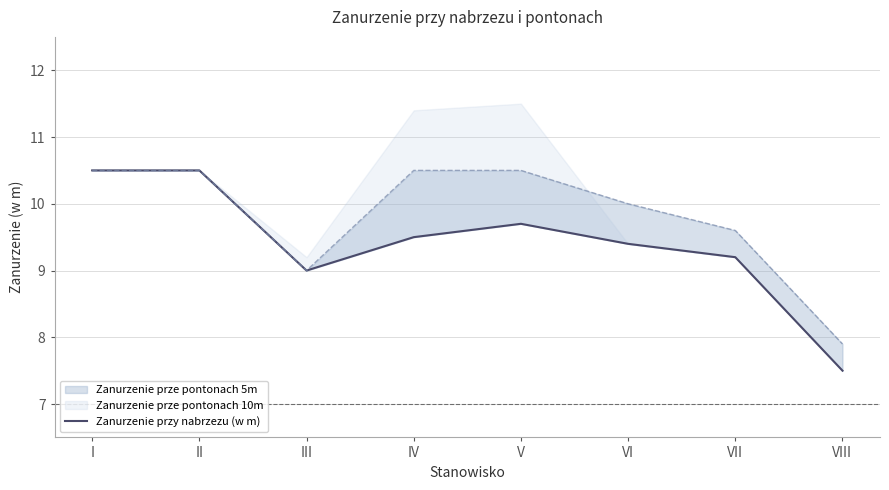

Does the chart have visible grid lines?

Yes